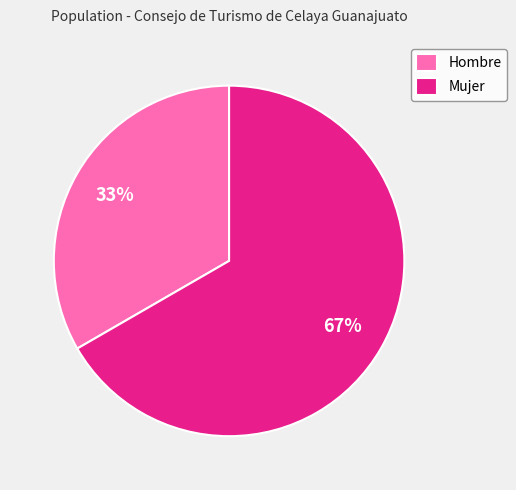

Does Mujer represent more than half of the total?

Yes